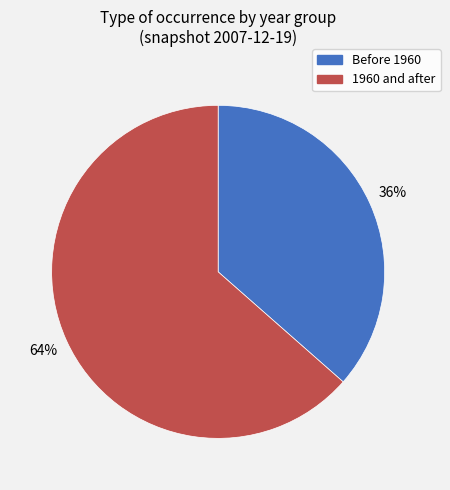

To the nearest percent, what is the average slice percentage?

50%